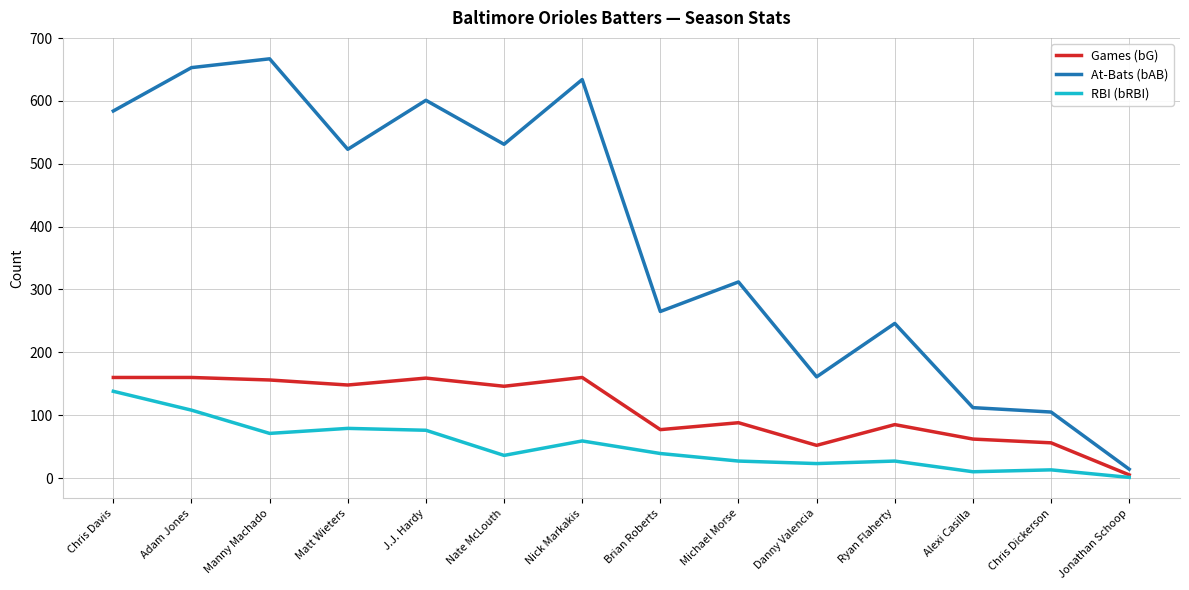

What is the approximate value of RBI (bRBI) at Adam Jones?

108